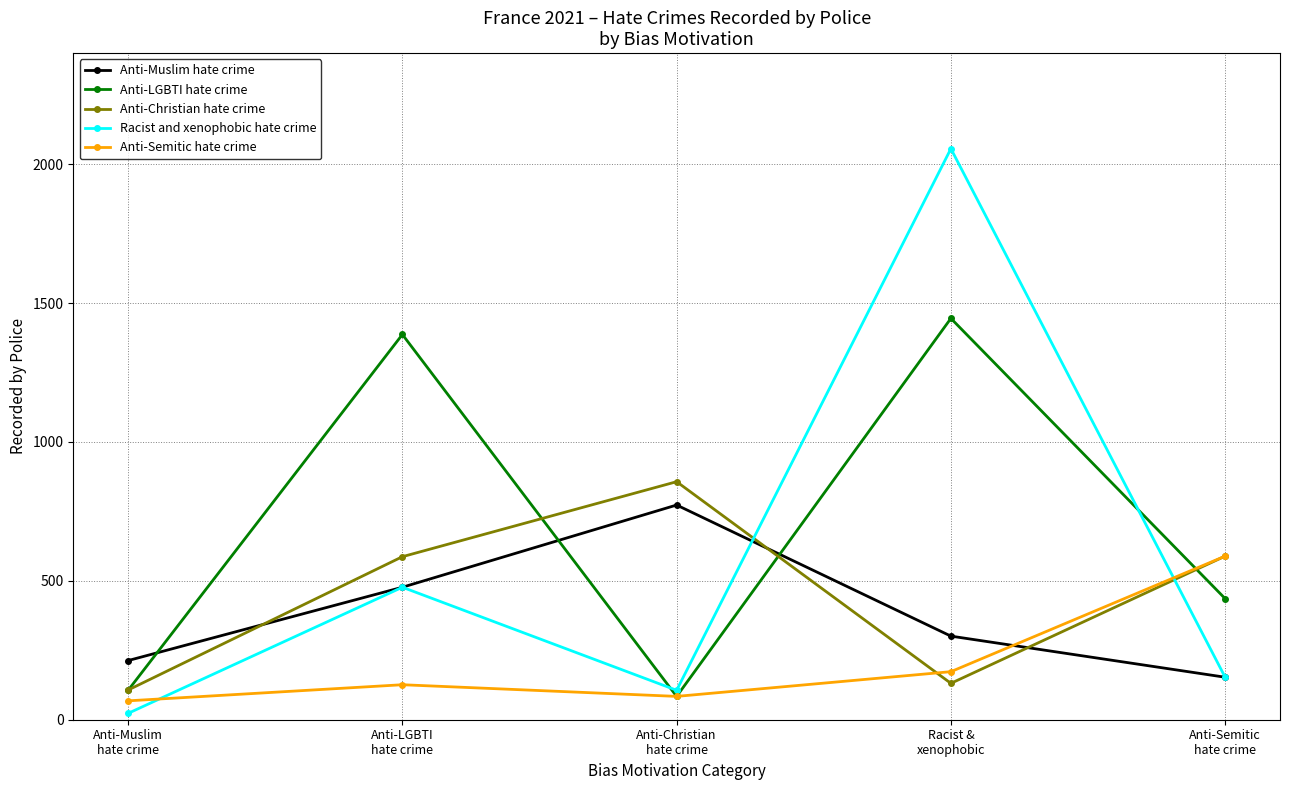

What is the value of the Anti-Muslim hate crime point at the 3rd from the left?

773